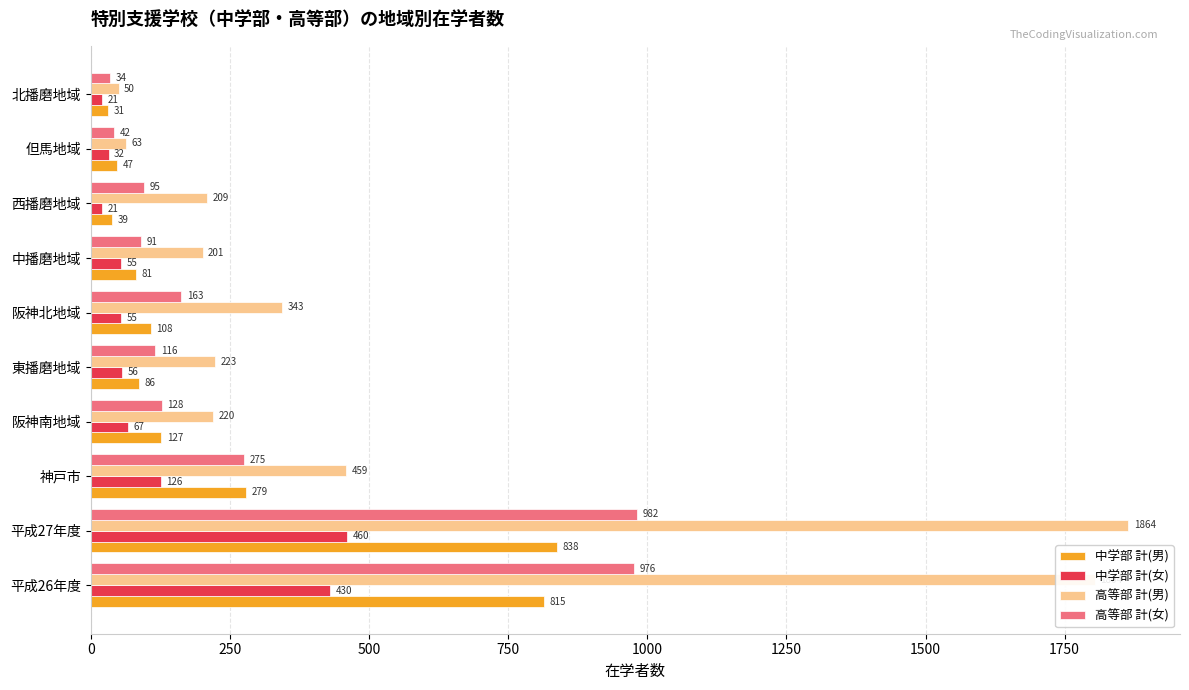

What is the minimum value for 中学部 計(男)?

31